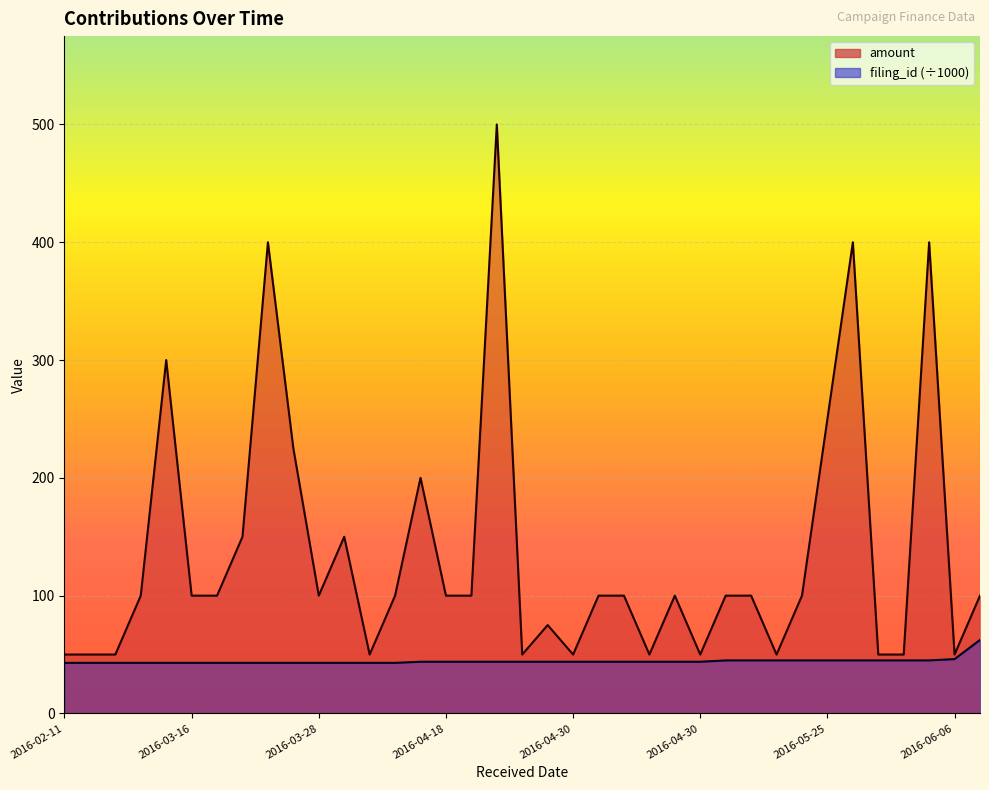

True or false: filing_id and amount intersect in this chart.

False